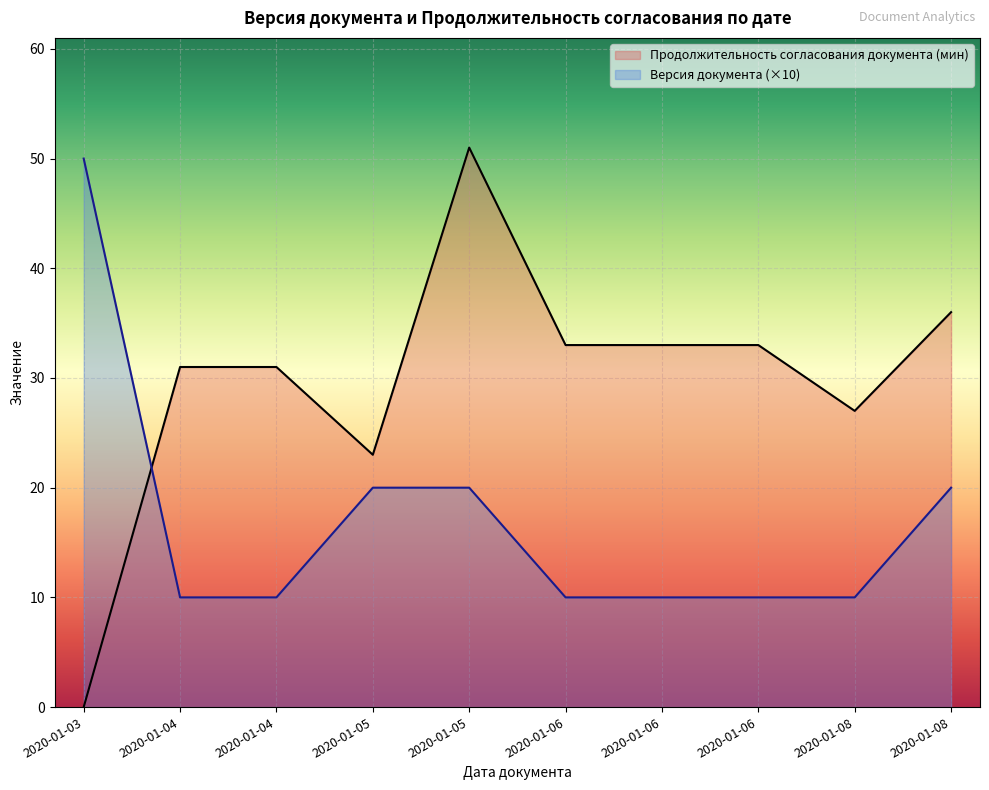

What value does the Версия документа series have at 2020-01-06, to the nearest 10?

10